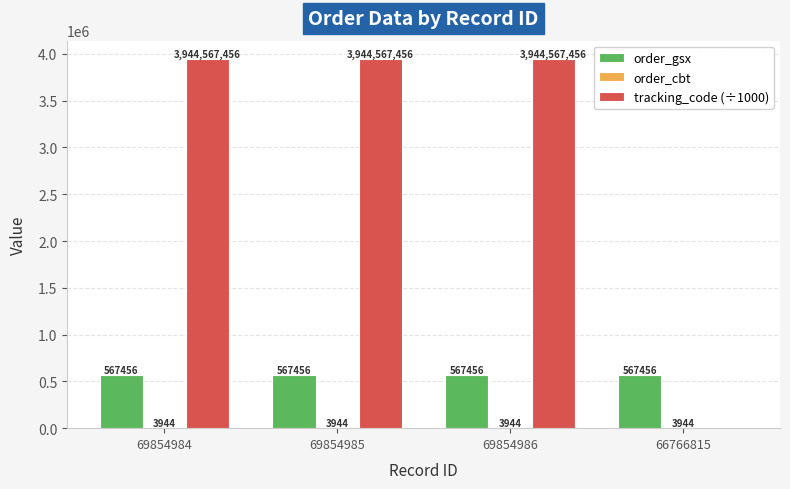

Which series has the largest total across all categories?

tracking_code (÷1000)